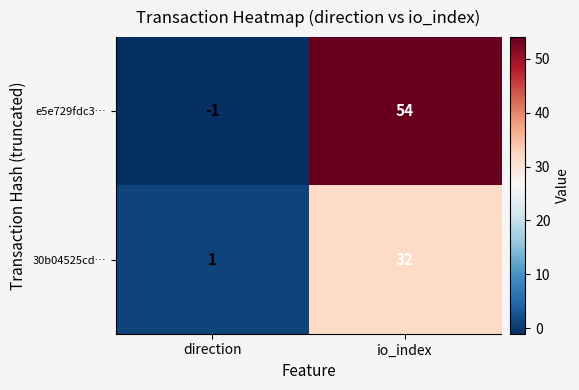

What is the spread (max minus min) of values at io_index?

22